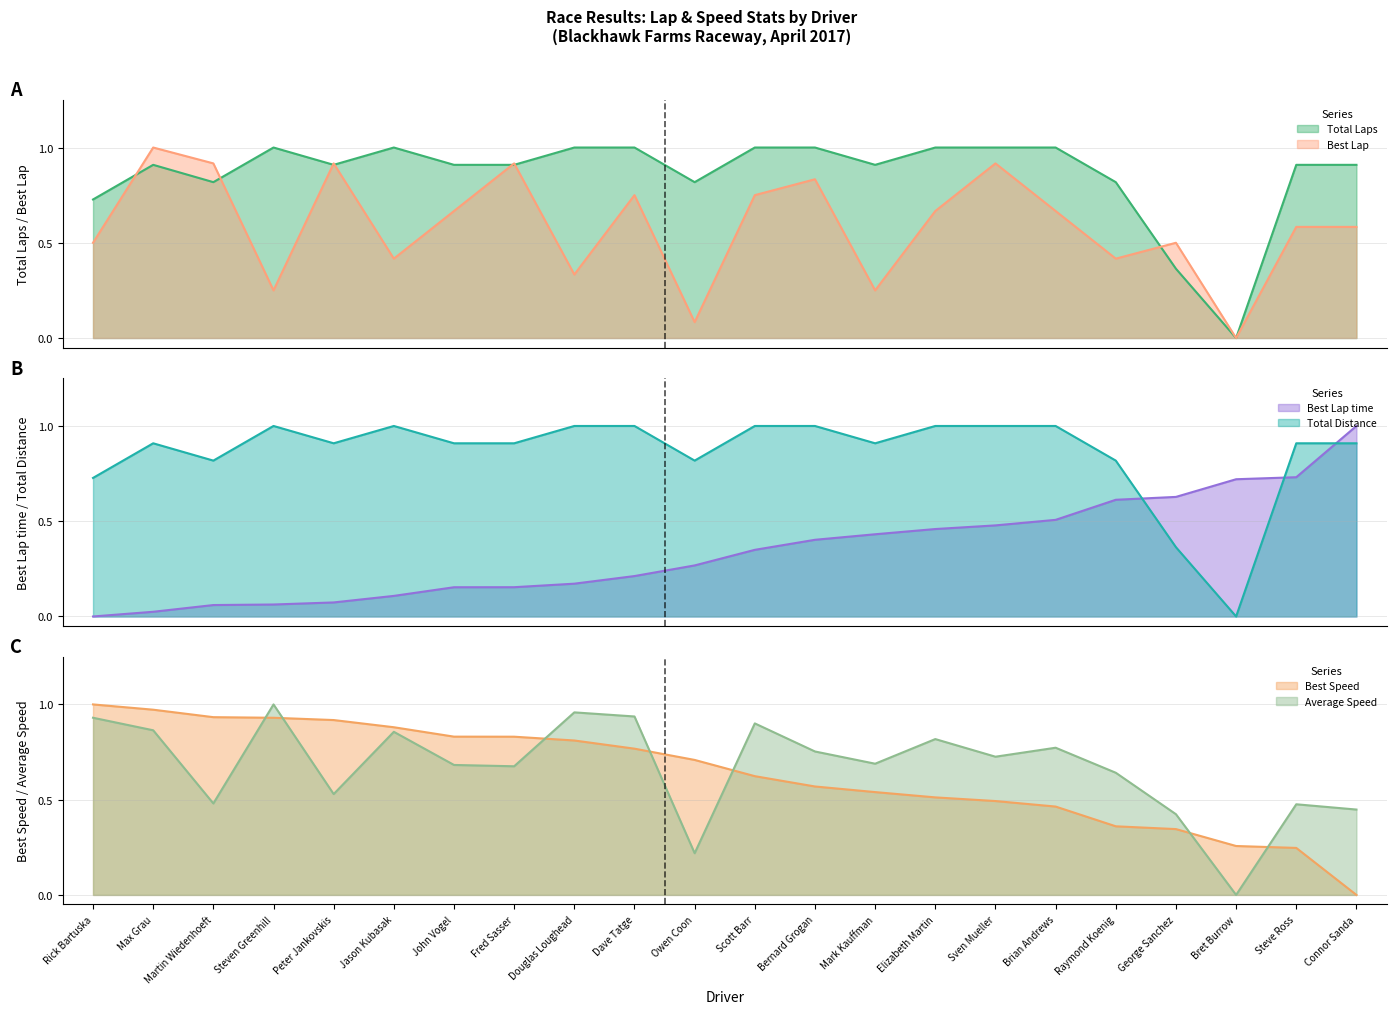

What is the total value across all series at Douglas Loughead?

4.3